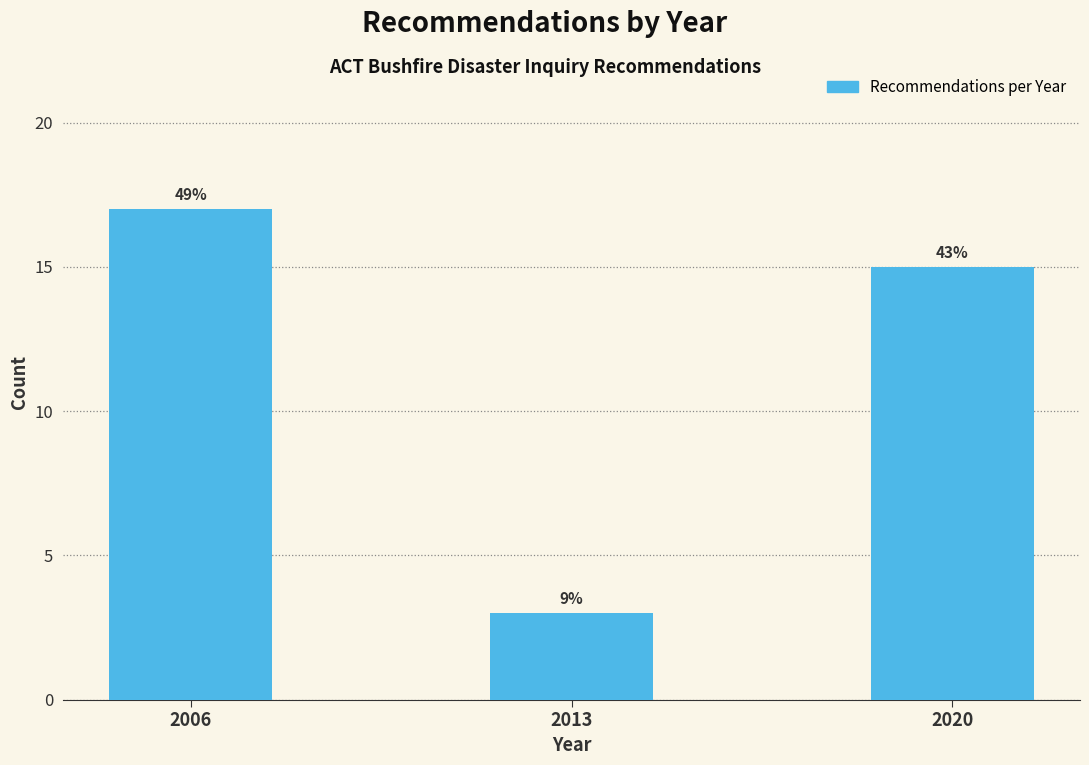

Are the bars horizontal?

No